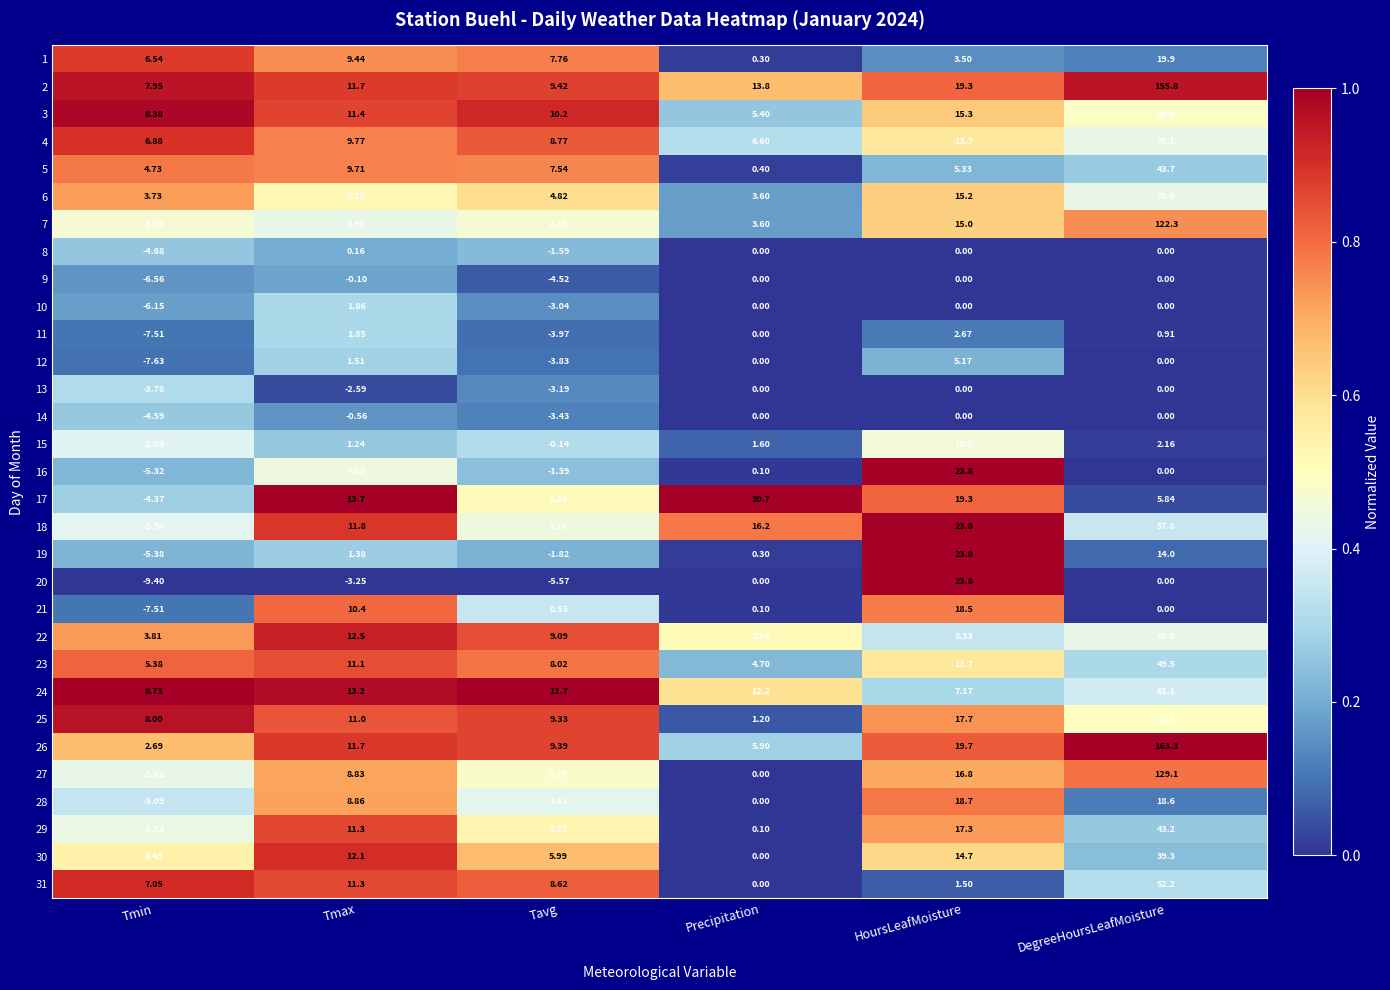

At which label does 11 first exceed 0?

Tmax